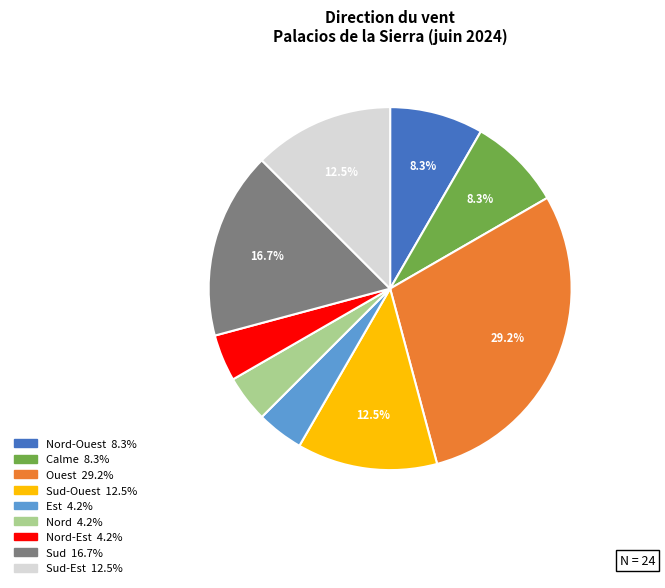

How many slices are in this pie chart?

9